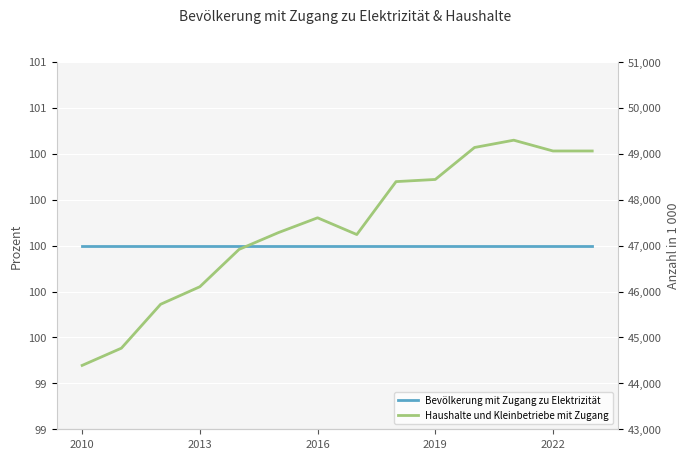

True or false: Bevölkerung mit Zugang zu Elektrizität and Haushalte und Kleinbetriebe mit Zugang intersect in this chart.

False